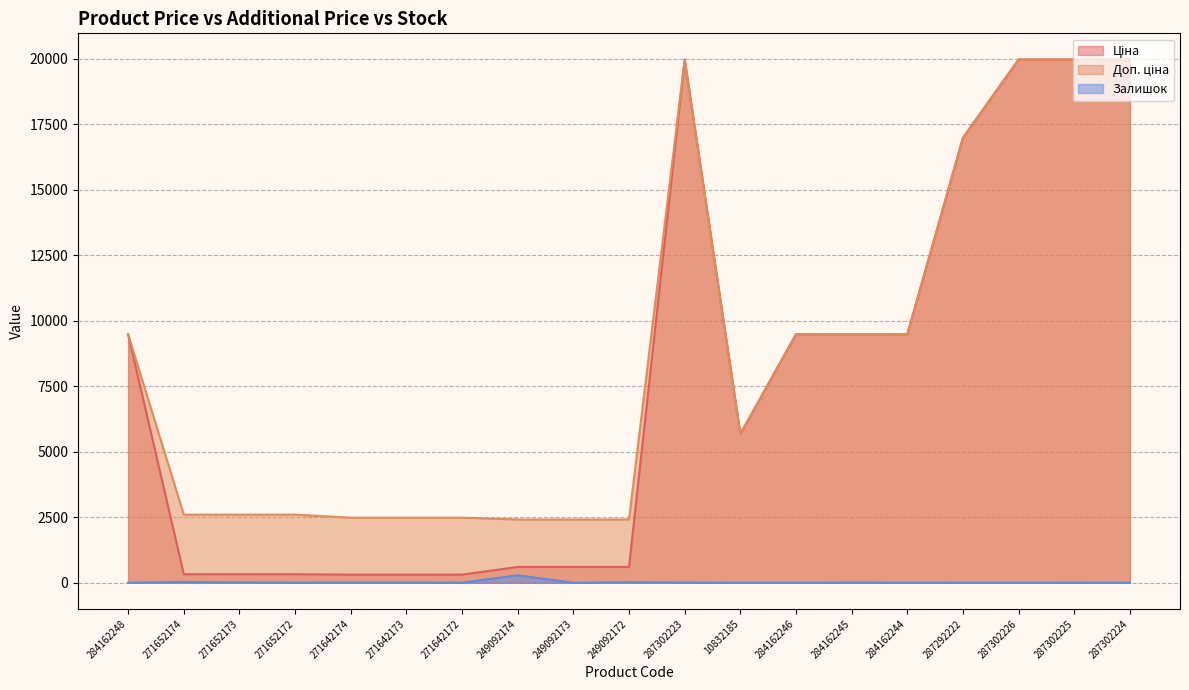

What is the value of the Ціна point at the 12th from the left?

5673.8